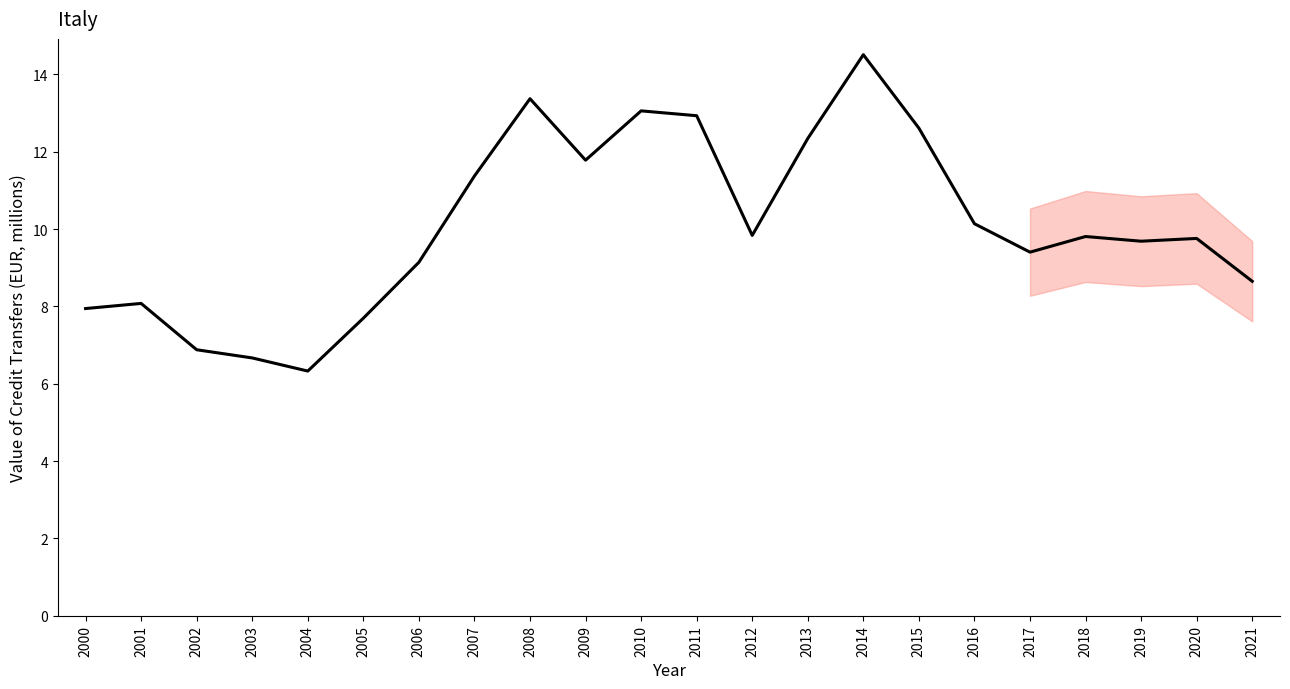

Read the value at 2004.

6.3